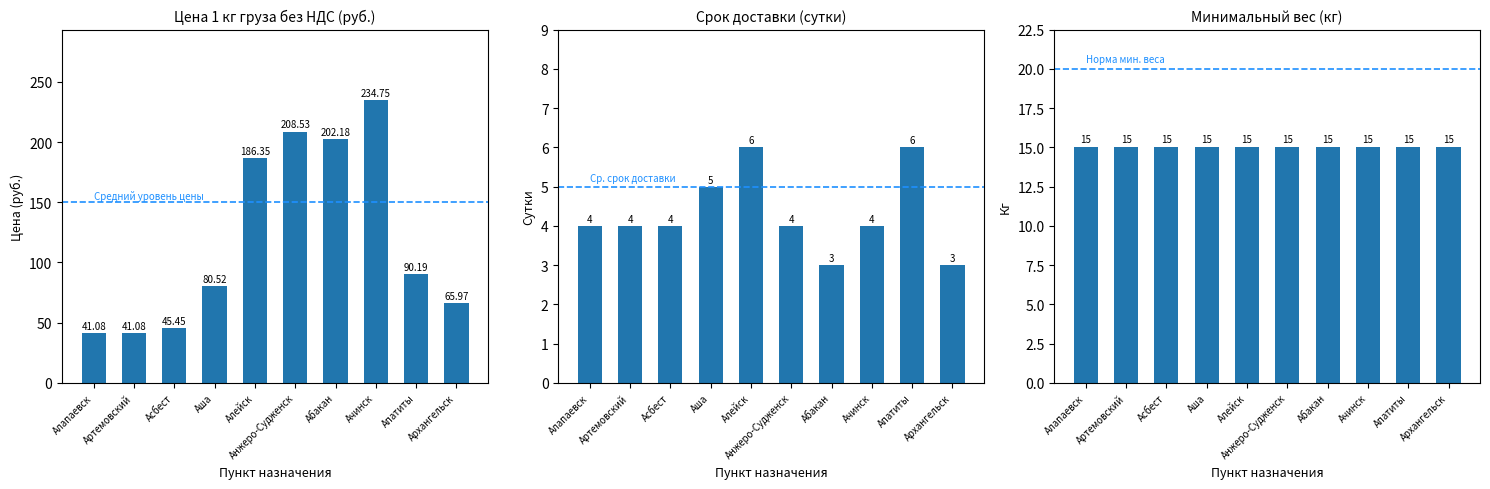

What is the label of the 5th bar from the right?

Анжеро-Судженск